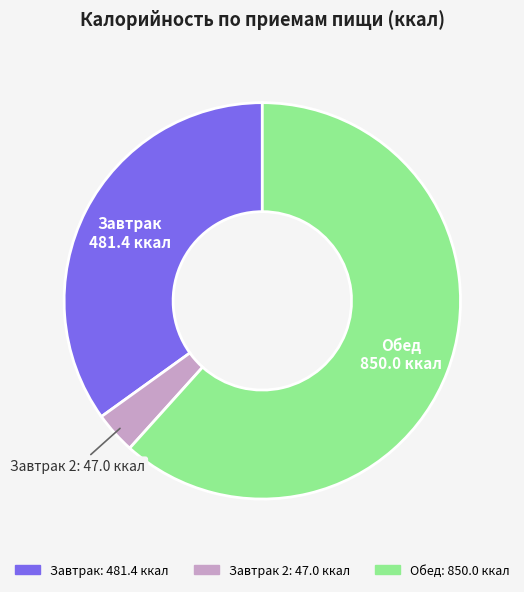

Rank the categories by value from lowest to highest.

Завтрак 2, Завтрак, Обед